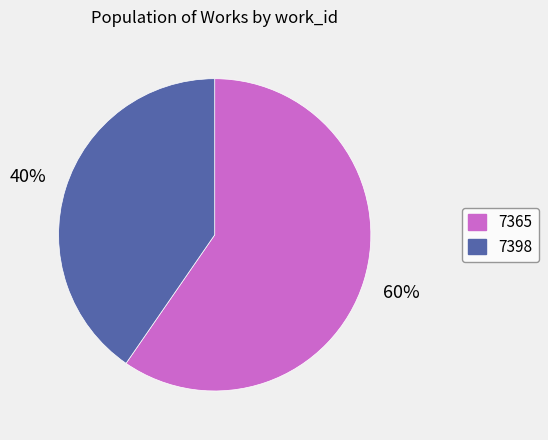

What is the smallest slice in the pie chart?

7398